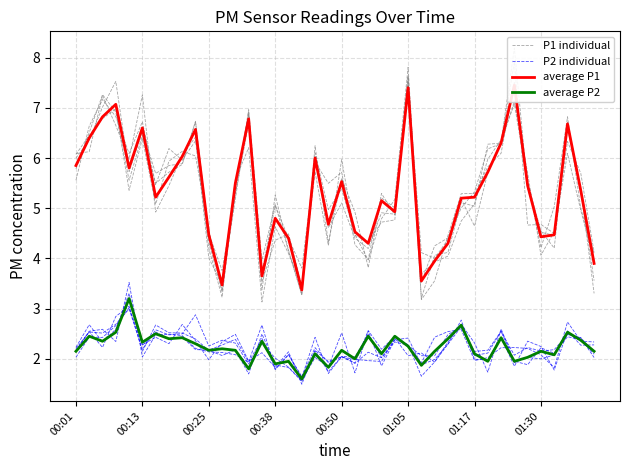

How many intersections are there between P1 individual and average P1?

26